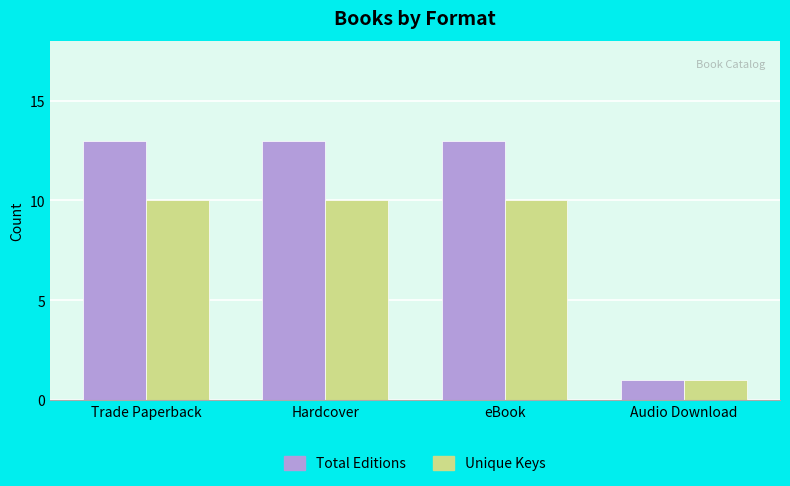

Reading right to left, extract all data points from this chart.

Total Editions: 1	13	13	13
Unique Keys: 1	10	10	10